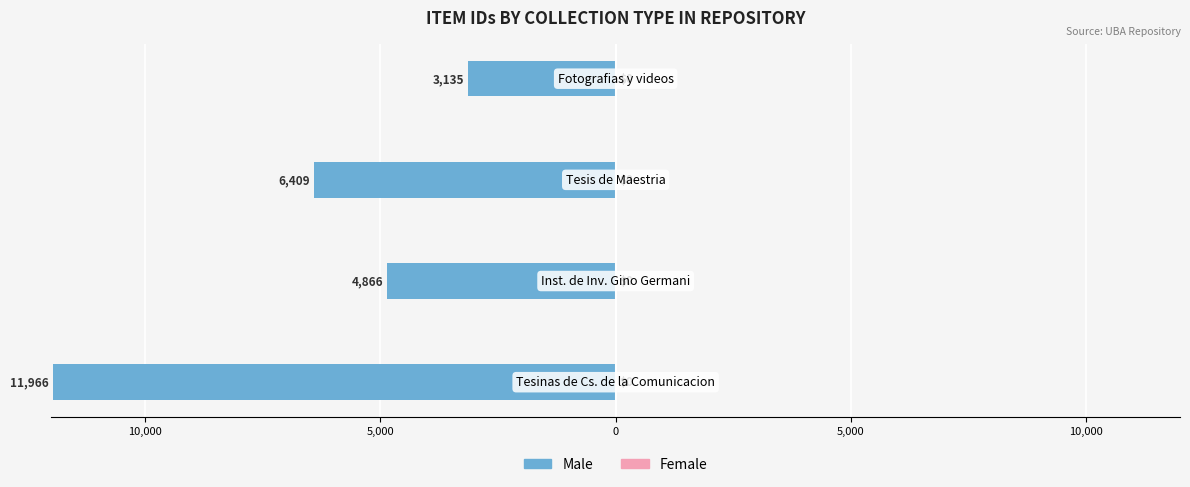

Are the bars horizontal?

Yes